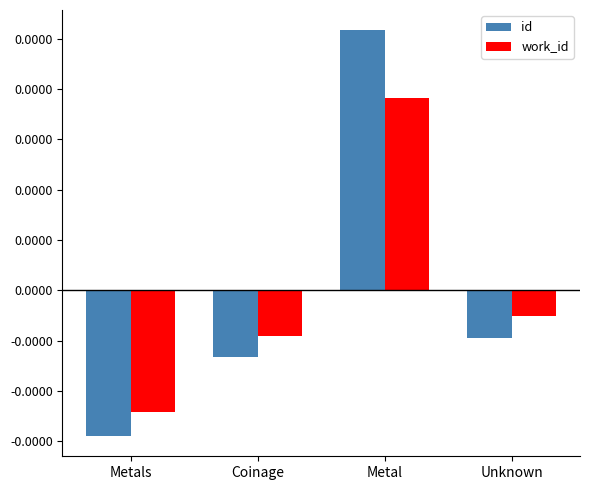

Rank the series by their average value, from lowest to highest.

work_id, id